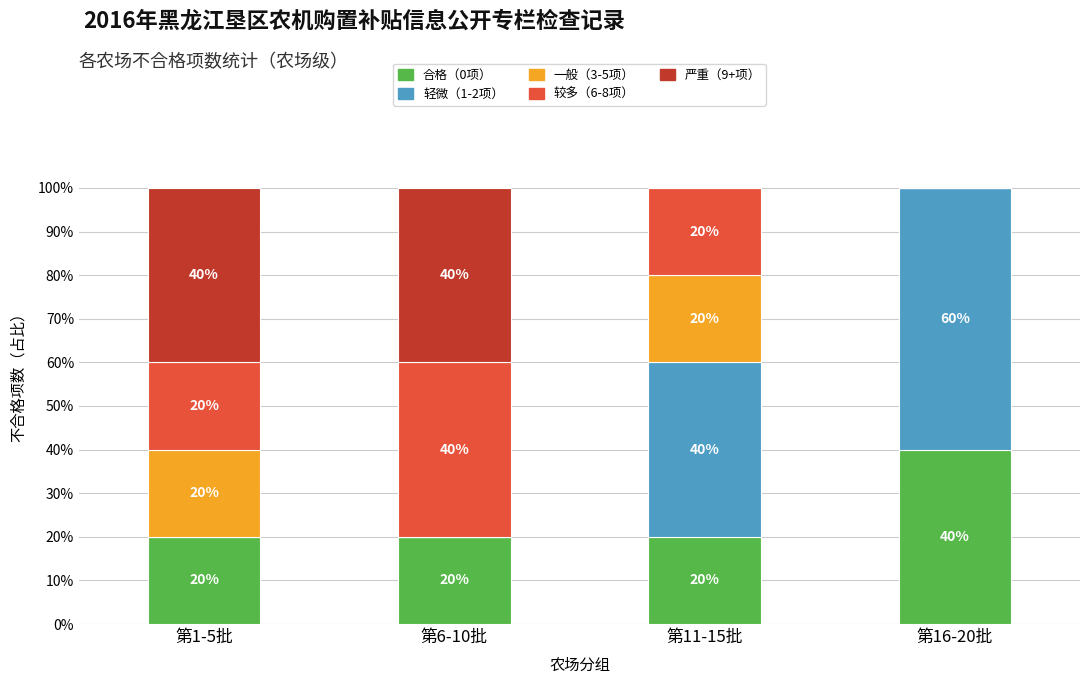

What is the sum of all 合格（0项） values?

100